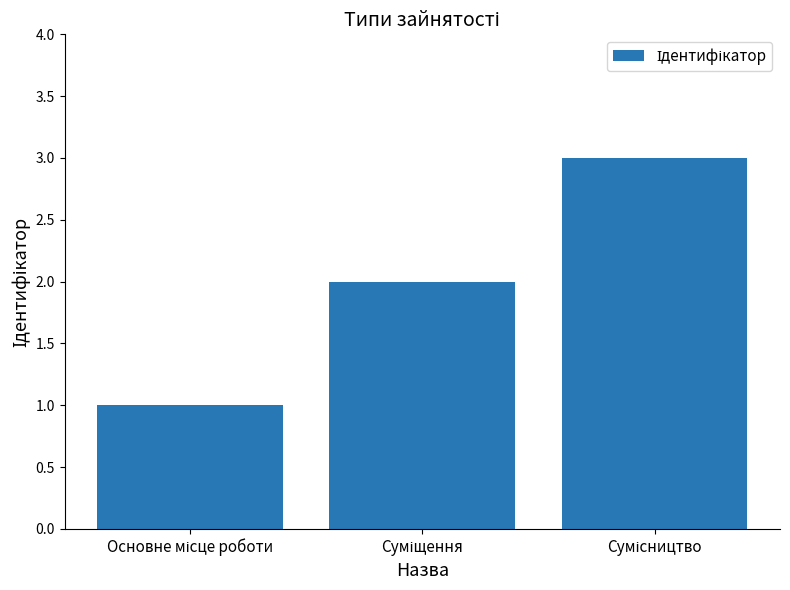

What is the sum of all values?

6